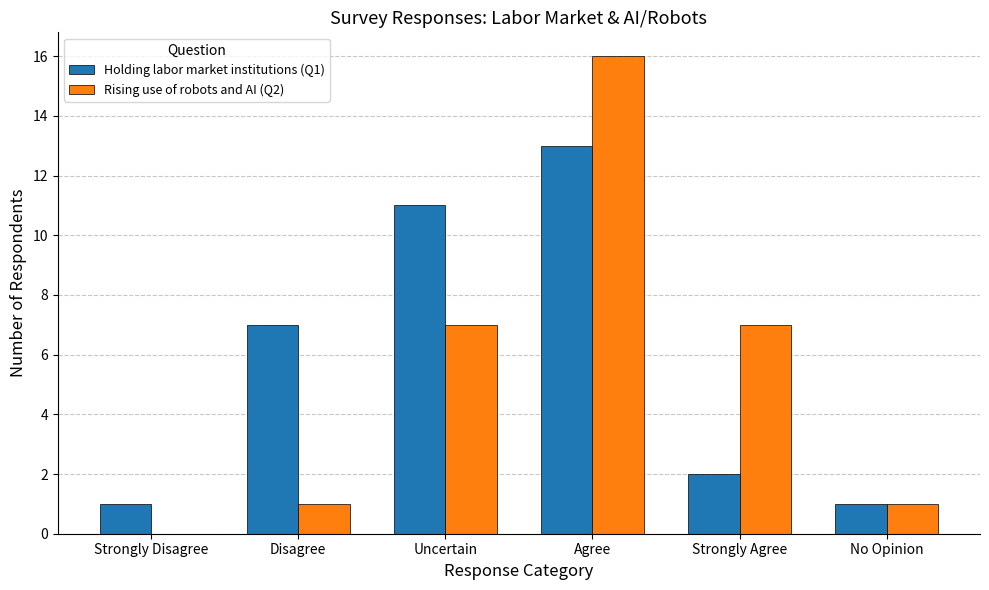

Are the bars grouped side by side (vs. stacked)?

Yes